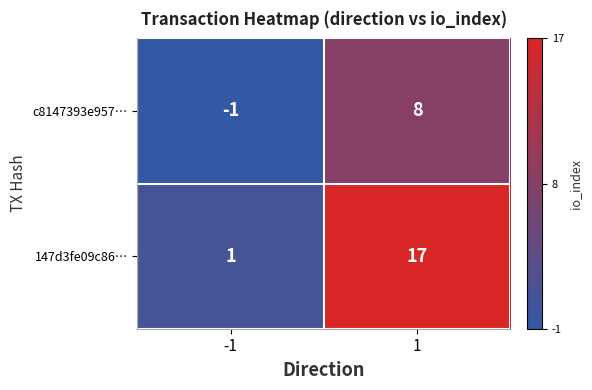

What is the greatest value displayed?

17